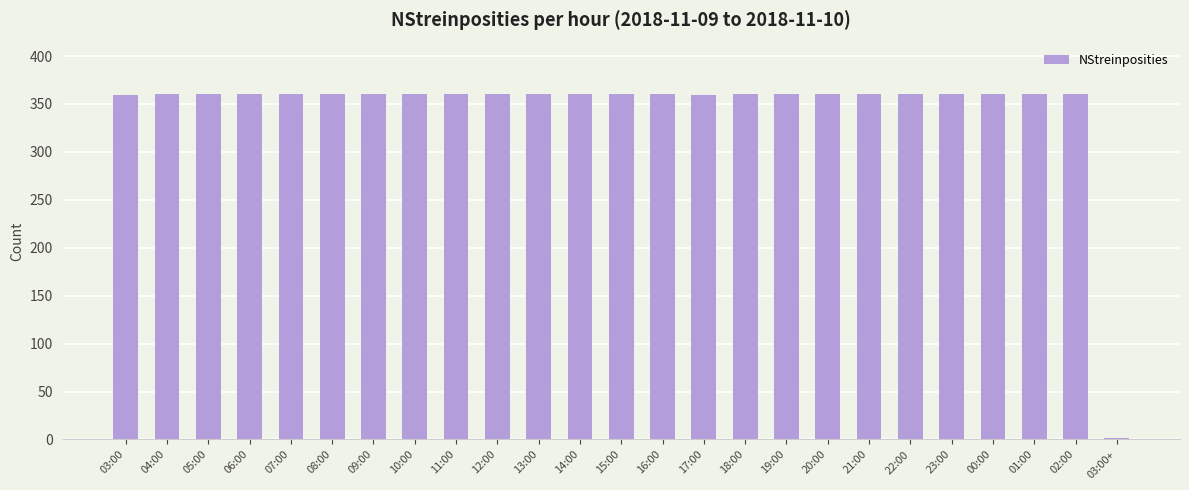

The chart shows a value of 359 at 03:00. True or false?

True